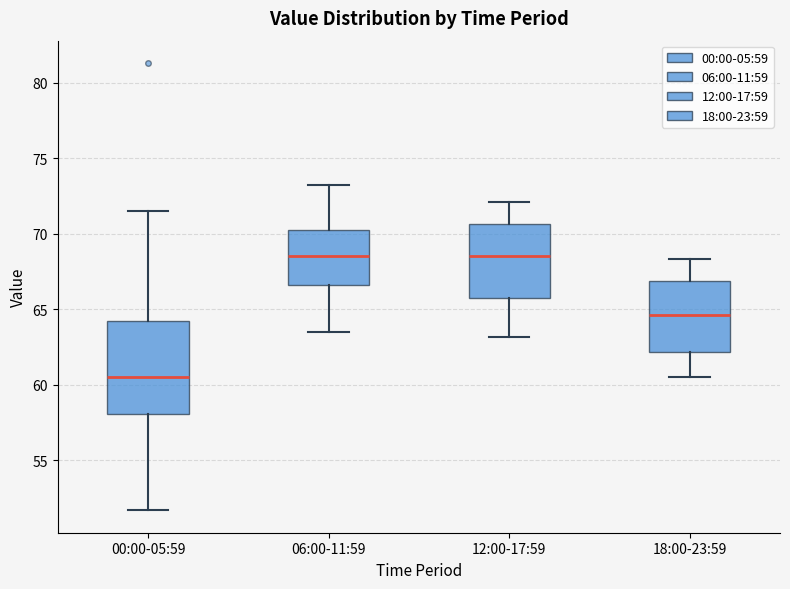

Reading left to right, transcribe this box plot: for each box, give where its median line is, the range the box spans, and where its two whiskers end, as read against the y-axis. The values are not printed on the chart, so give them approximately, as read against the axis.

00:00-05:59: median 60.5, box 58.0 to 64.0, whiskers 51.5 to 71.5
06:00-11:59: median 68.5, box 66.5 to 70.5, whiskers 63.5 to 73.0
12:00-17:59: median 68.5, box 66.0 to 70.5, whiskers 63.0 to 72.0
18:00-23:59: median 64.5, box 62.0 to 67.0, whiskers 60.5 to 68.5